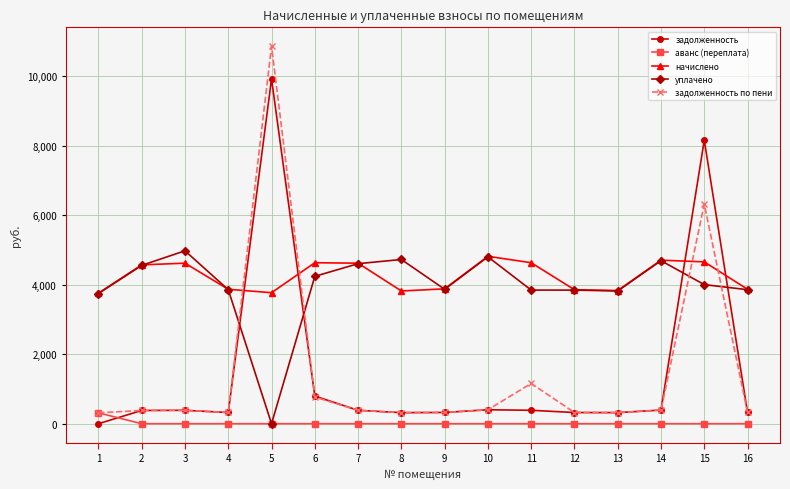

How many interior local peaks does the начислено series have?

4